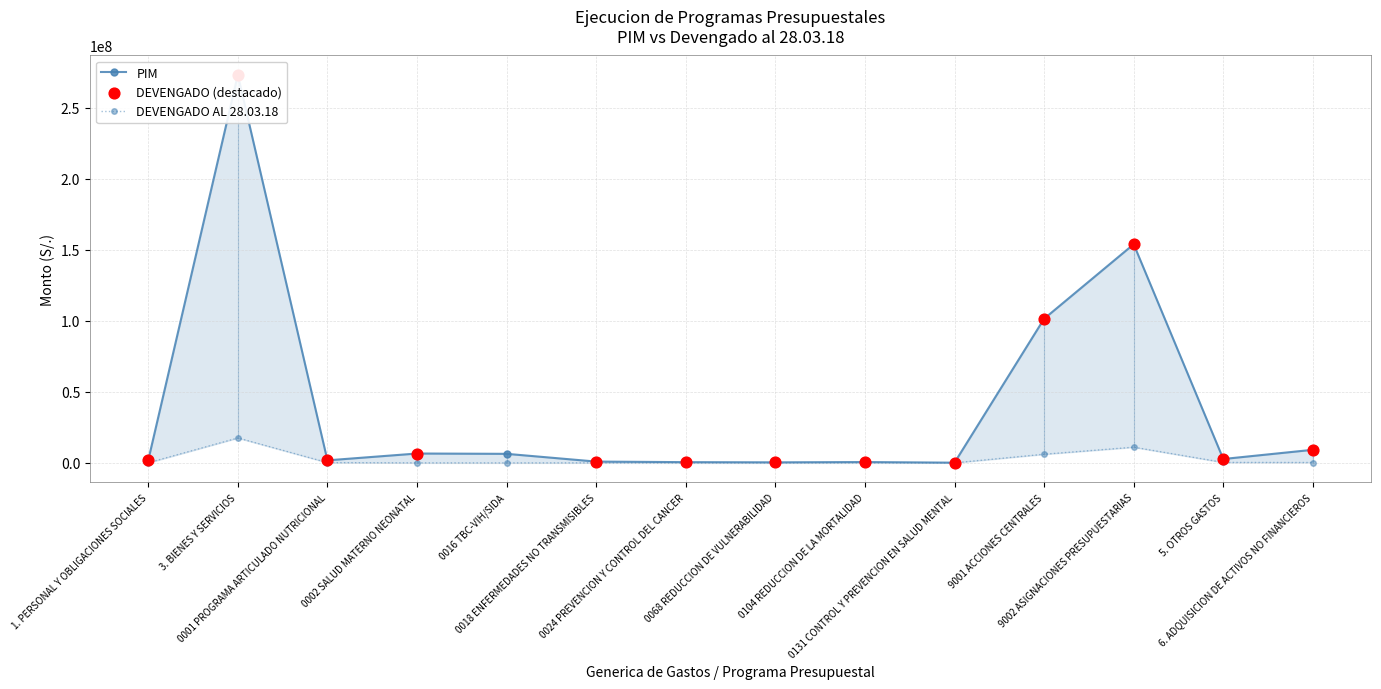

What is the total value across all series at 9001 ACCIONES CENTRALES?

107570411.9